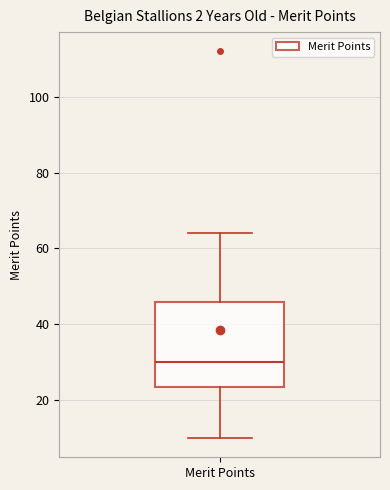

Where does the median line of the box for Merit Points sit on the y-axis? The values are not printed on the chart, so give them approximately, as read against the axis.

30